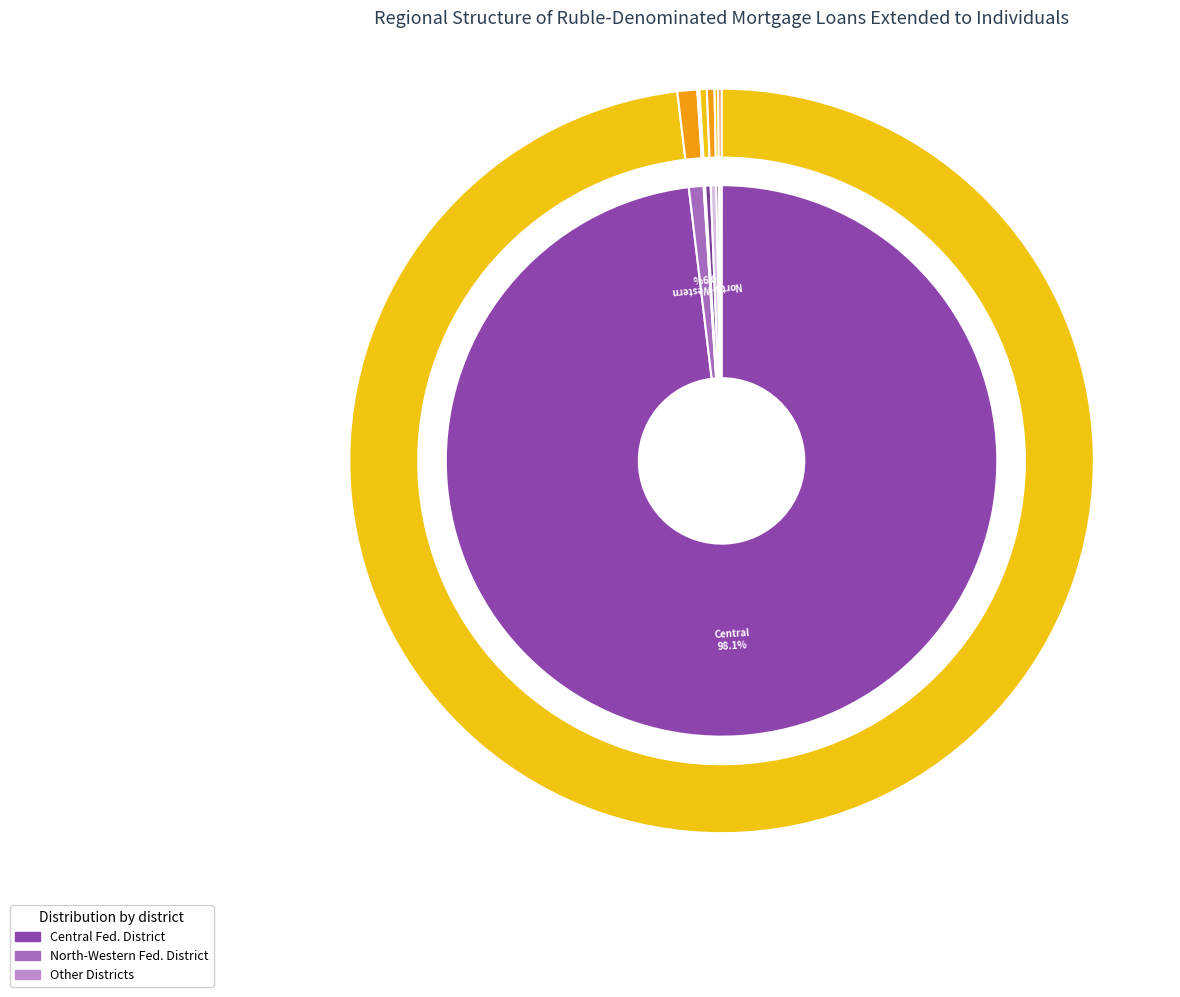

To the nearest percent, what is the average slice percentage?

12%